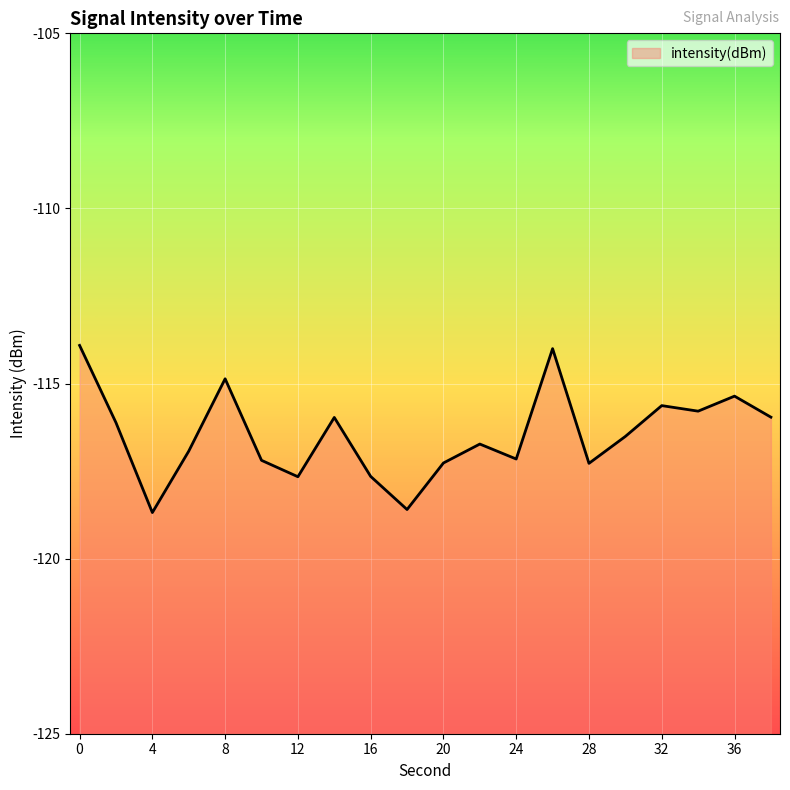

List the labels in order of value, smallest first.

4, 18, 12, 16, 28, 20, 10, 24, 6, 22, 30, 2, 14, 38, 34, 32, 36, 8, 26, 0